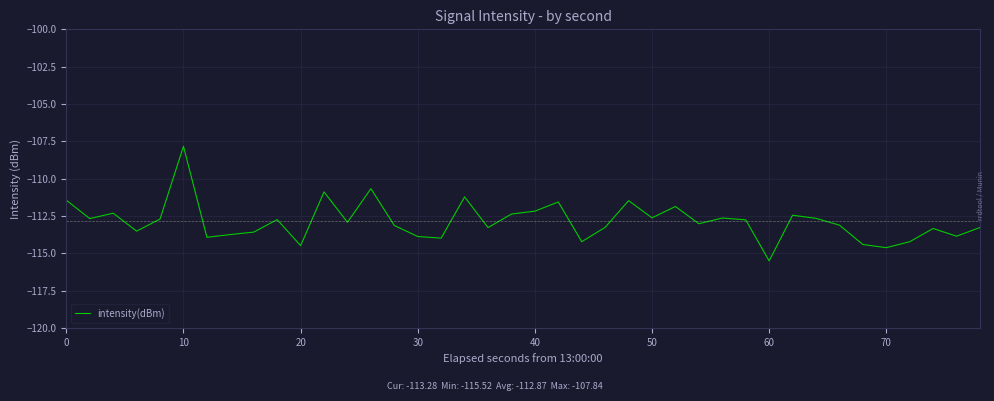

What is the smallest value displayed?

-115.5